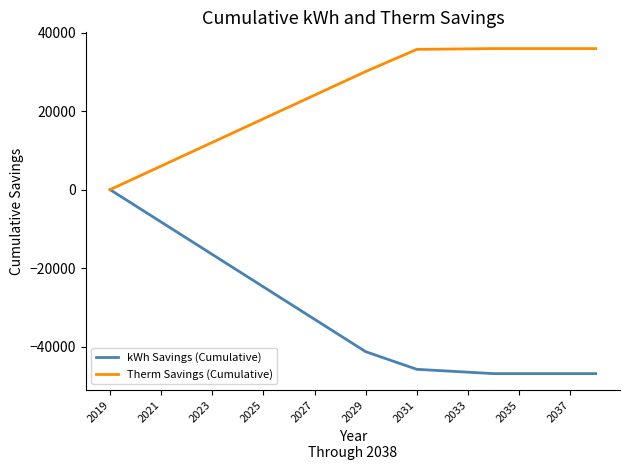

What is the minimum value shown in the chart?

-46849.4